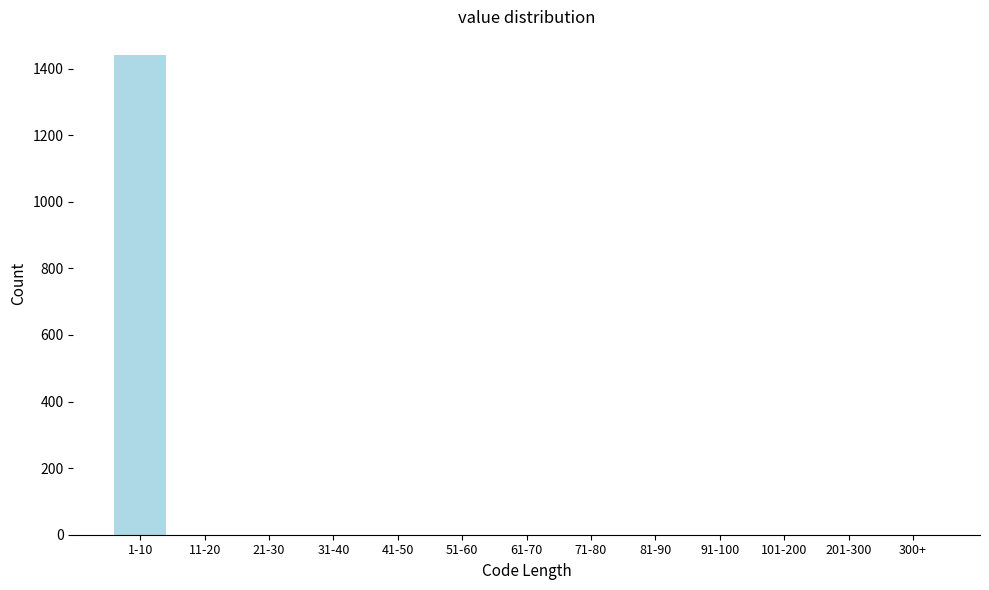

Reading left to right, list all the values displayed in this chart.

1-10=1440	11-20=0	21-30=0	31-40=0	41-50=0	51-60=0	61-70=0	71-80=0	81-90=0	91-100=0	101-200=0	201-300=0	300+=0